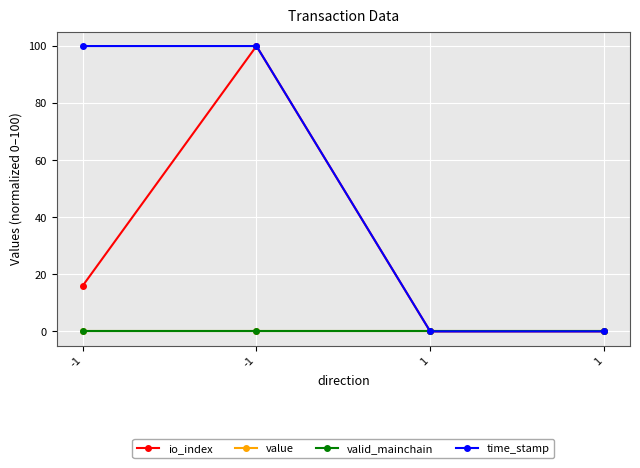

Is this an area chart (filled region under the line)?

No